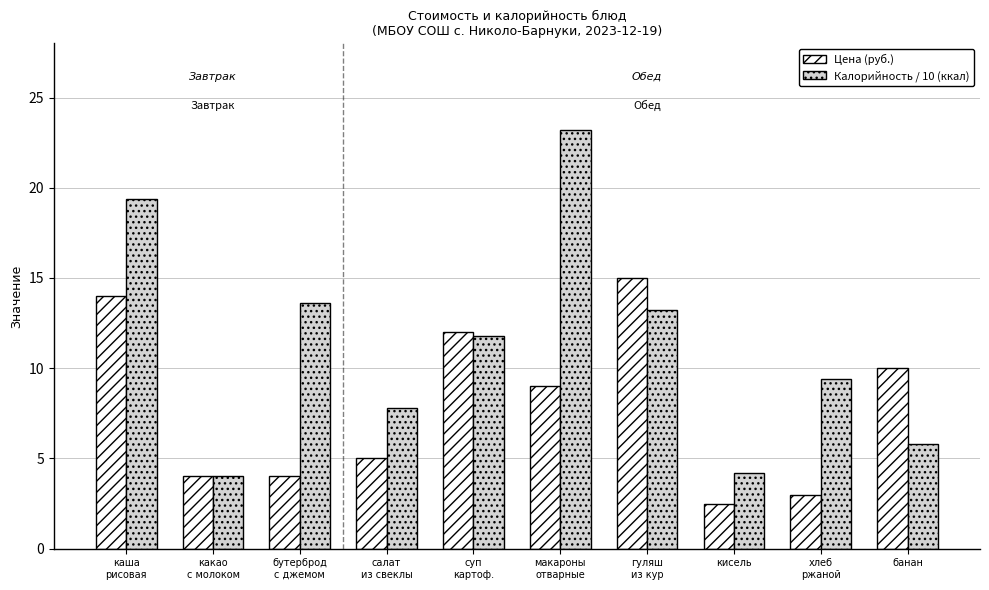

List the series in order of their peak value, highest first.

Калорийность / 10 (ккал), Цена (руб.)